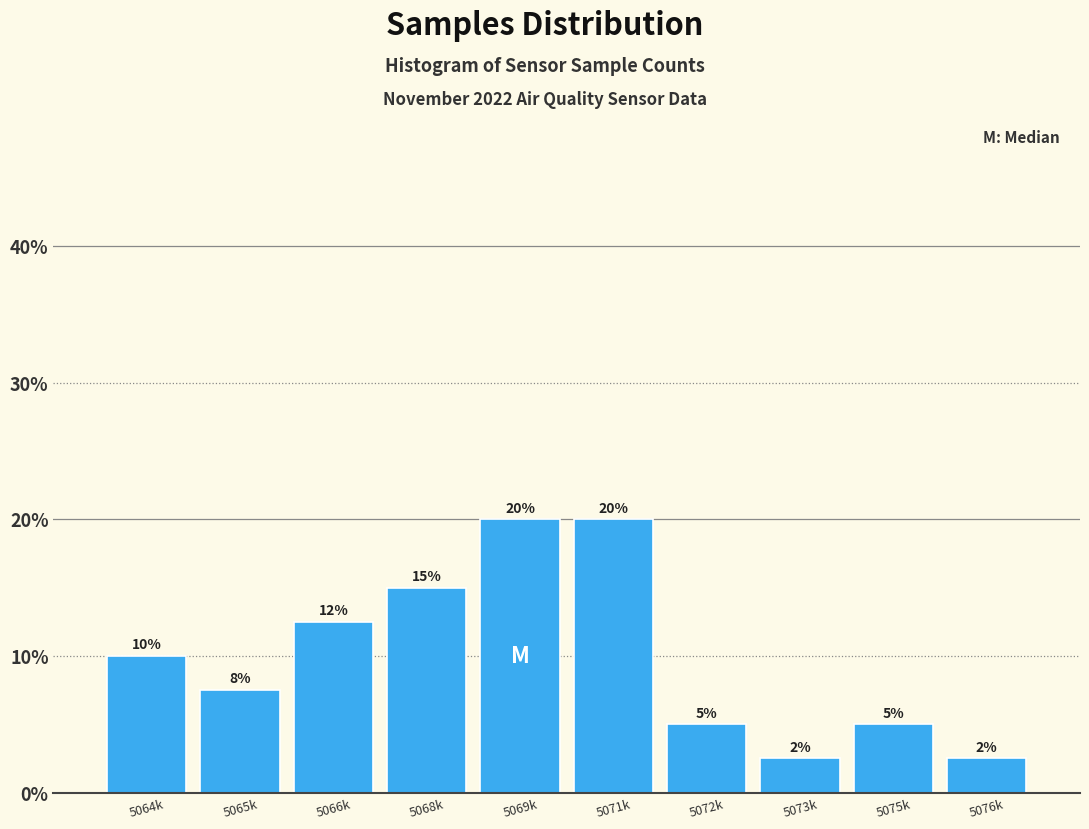

The value at 5075k is 2.1. True or false?

False